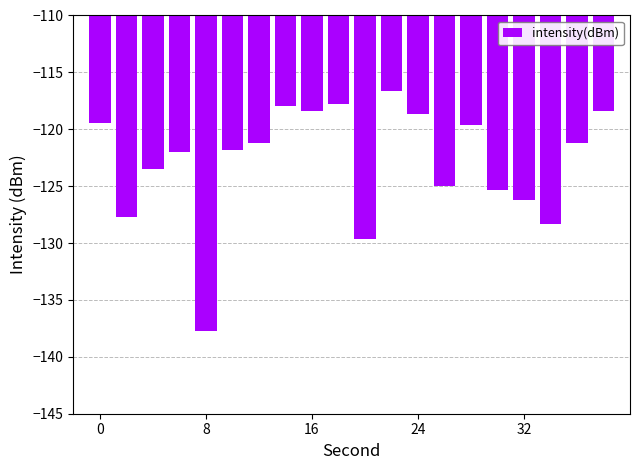

What is the maximum value shown in the chart?

-116.6